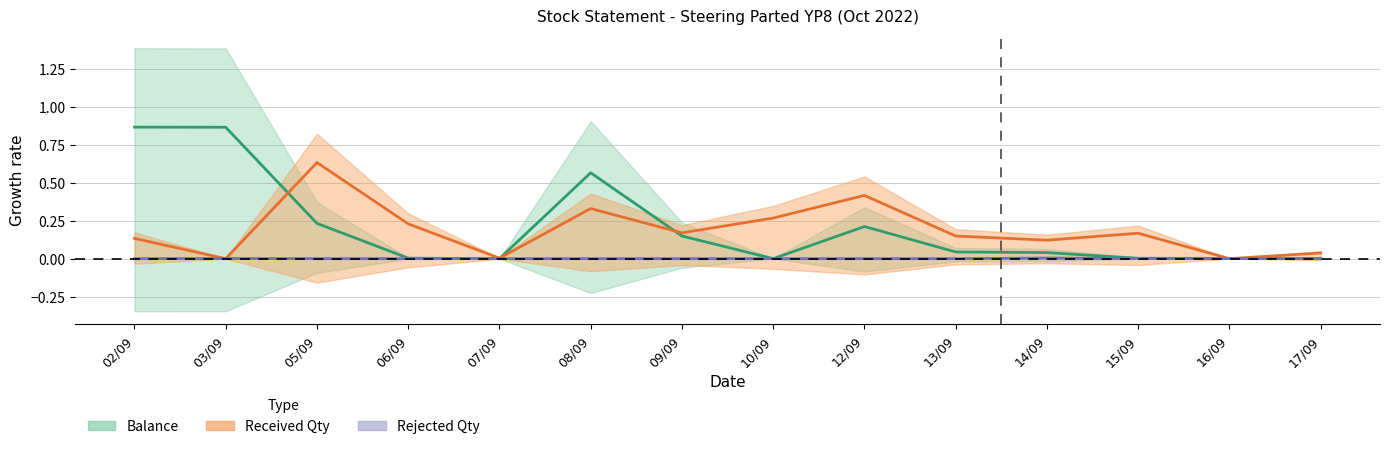

What is the average value of the received_qty series?

0.2